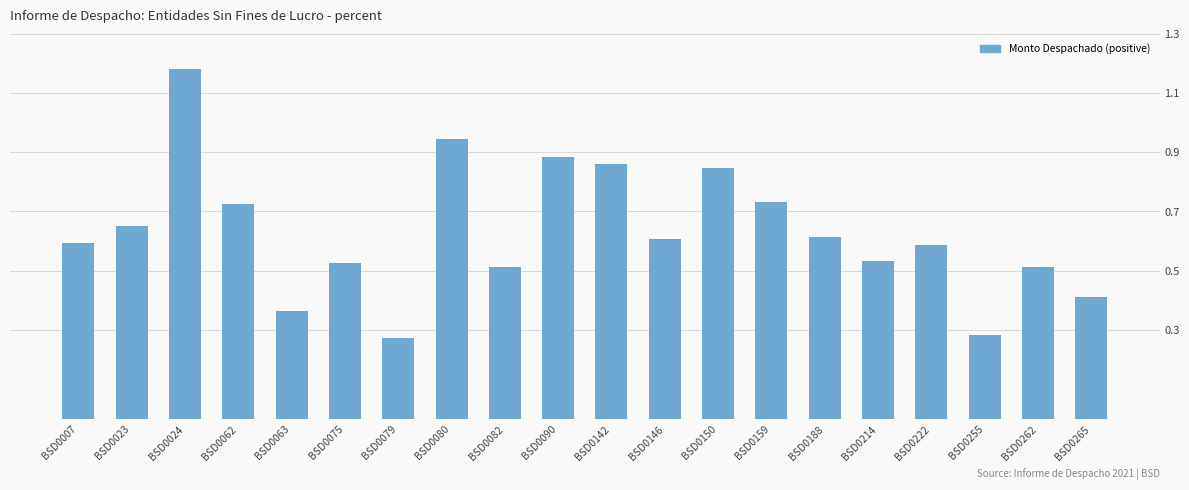

Are the bars horizontal?

No